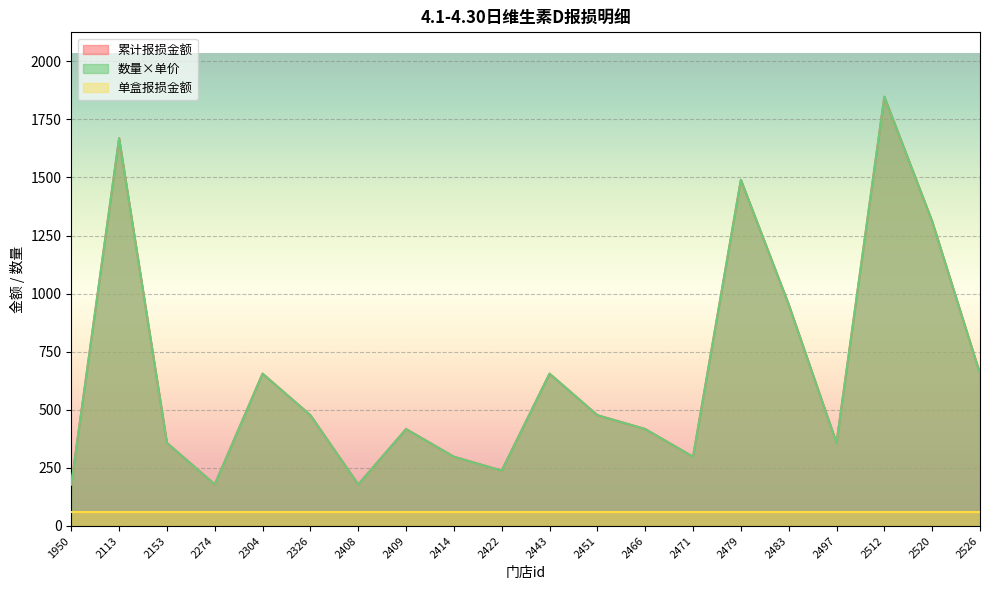

True or false: 累计报损金额 and 数量 intersect in this chart.

False